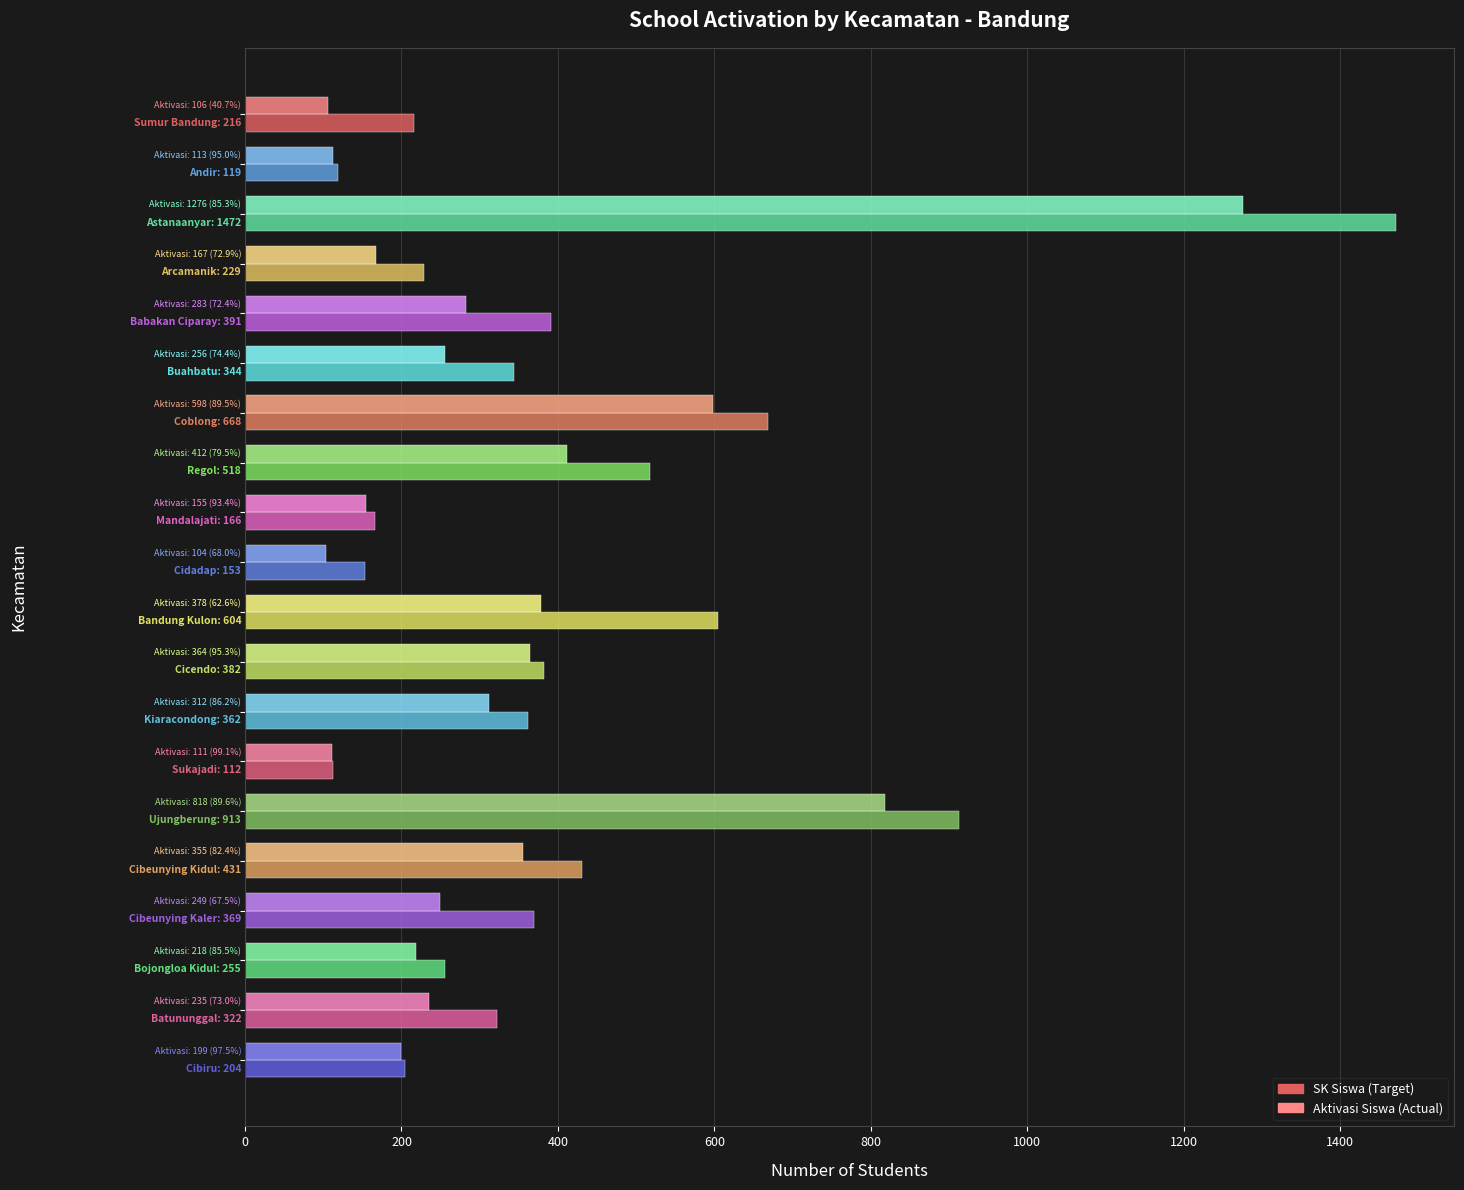

What is the greatest value displayed?

1472